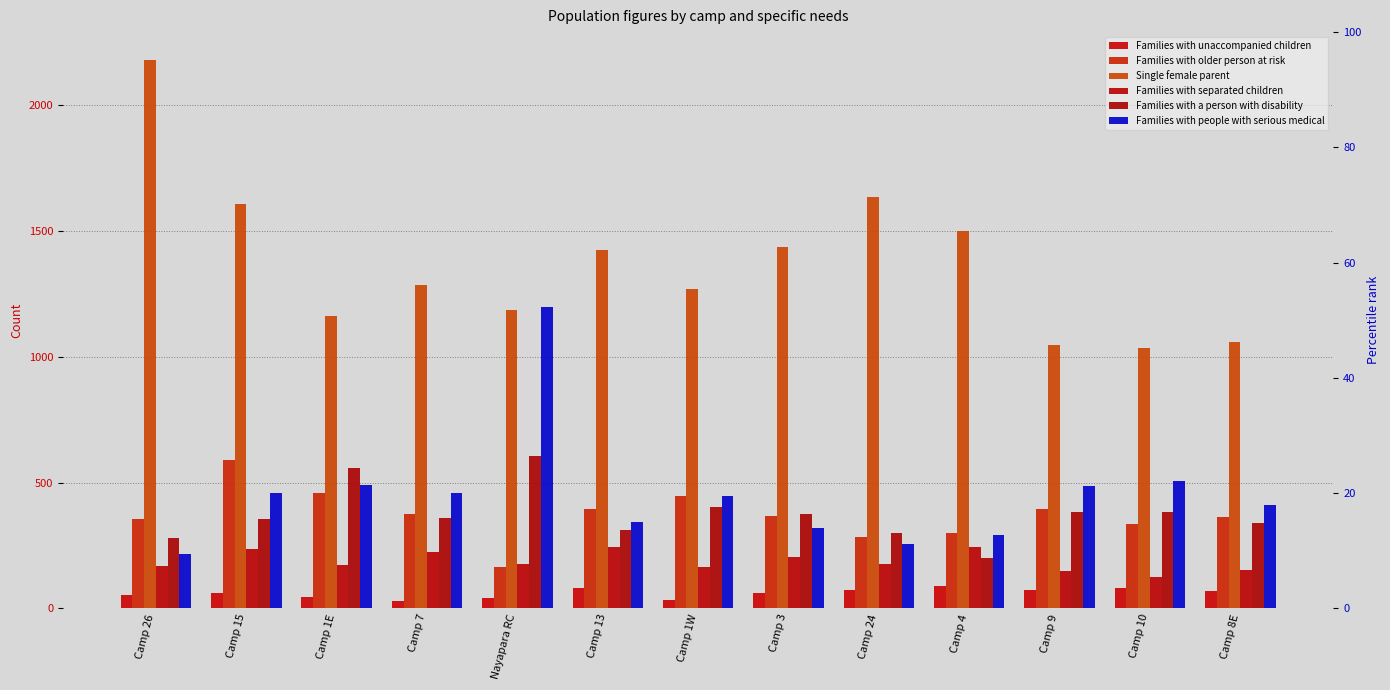

What position from the right is Camp 3?

6